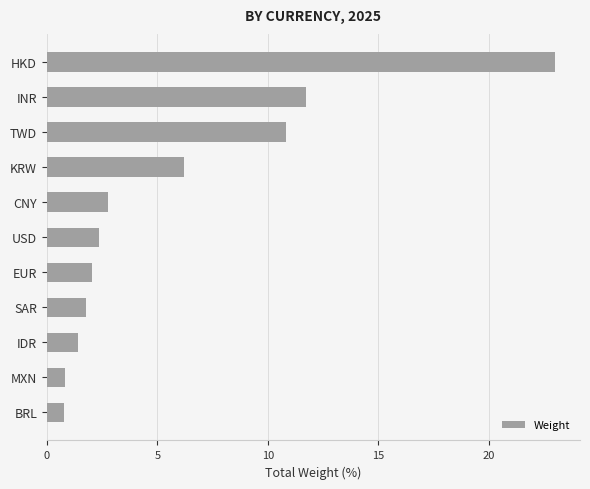

What value does the data have at MXN?

0.8